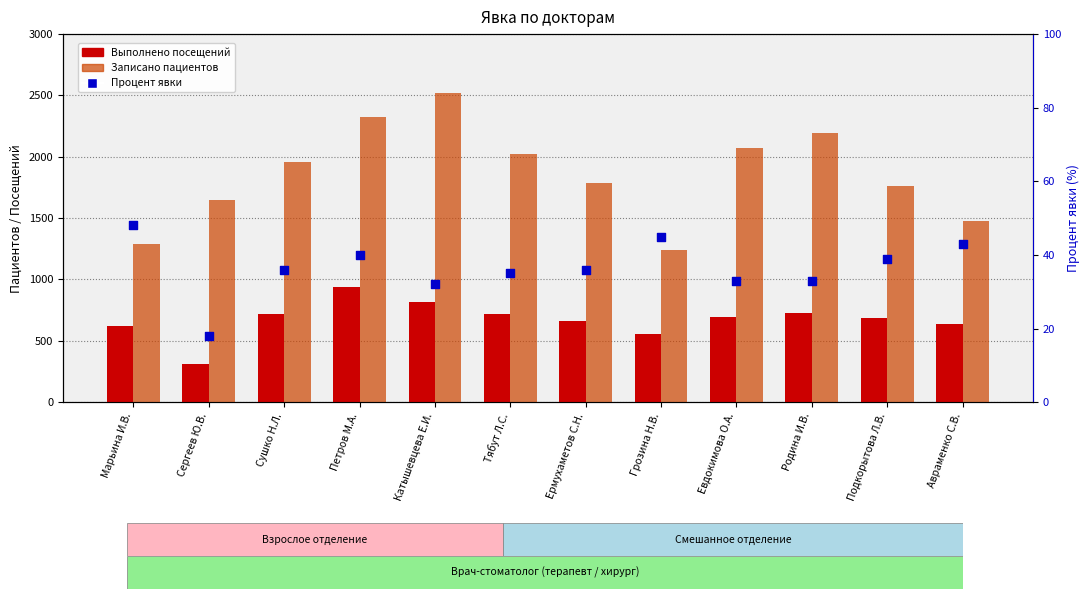

Which series reaches the maximum Y coordinate?

Записано пациентов